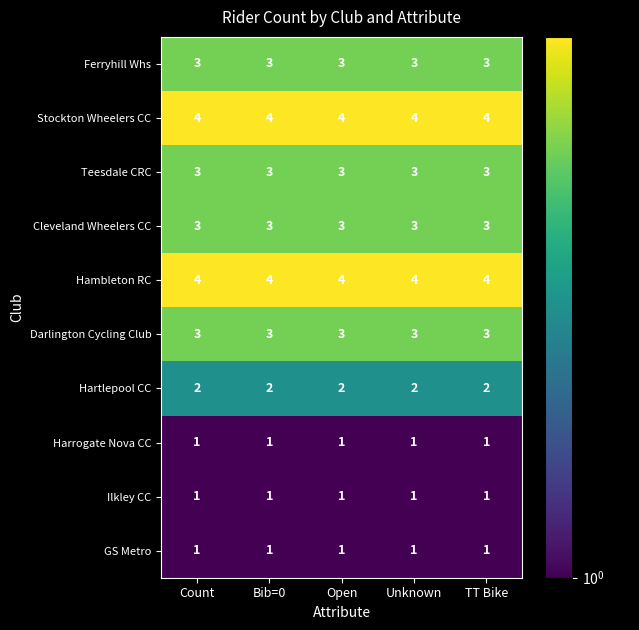

The Ferryhill Whs series shows 5 at TT Bike. True or false?

False